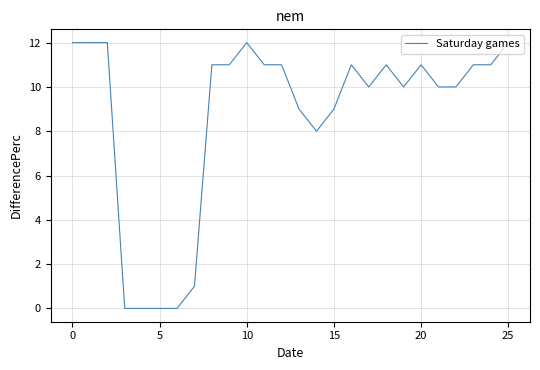

What is the difference between the maximum and minimum values?

12